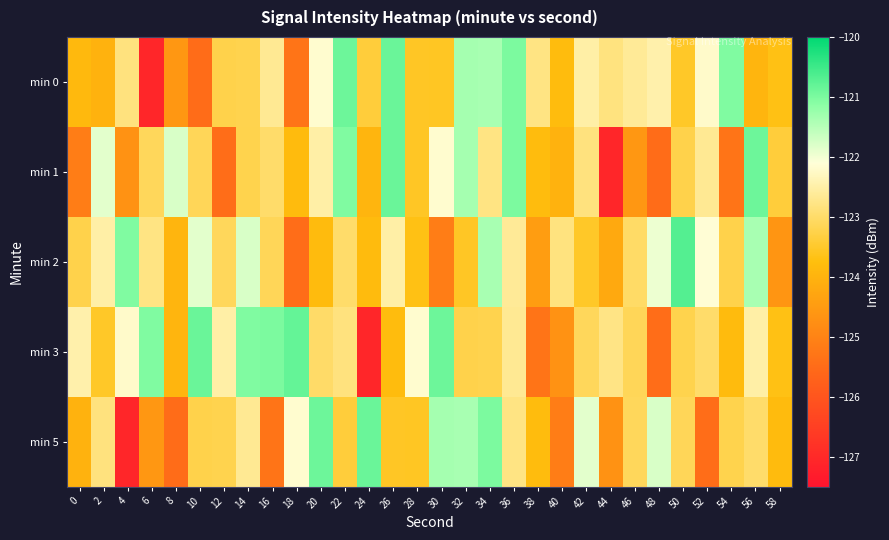

Reading left to right, extract all data points from this chart.

min 0: 0=-123.9	2=-124.0	4=-122.8	6=-127.1	8=-124.6	10=-125.5	12=-123.2	14=-123.2	16=-122.7	18=-125.3	20=-122.2	22=-120.9	24=-123.4	26=-120.9	28=-123.6	30=-123.6	32=-121.3	34=-121.4	36=-121.0	38=-122.8	40=-123.8	42=-122.5	44=-122.8	46=-122.6	48=-122.5	50=-123.5	52=-122.2	54=-121.0	56=-124.0	58=-123.7
min 1: 0=-125.1	2=-121.9	4=-124.7	6=-123.1	8=-121.8	10=-123.1	12=-125.5	14=-123.2	16=-123.0	18=-123.8	20=-122.5	22=-121.0	24=-124.0	26=-120.9	28=-123.6	30=-122.2	32=-121.3	34=-122.8	36=-121.0	38=-123.8	40=-124.0	42=-122.8	44=-127.1	46=-124.6	48=-125.5	50=-123.2	52=-122.7	54=-125.3	56=-120.9	58=-123.4
min 2: 0=-123.2	2=-122.5	4=-121.0	6=-122.8	8=-124.0	10=-121.9	12=-123.1	14=-121.8	16=-123.1	18=-125.5	20=-123.8	22=-123.0	24=-123.8	26=-122.5	28=-123.7	30=-125.1	32=-123.6	34=-121.4	36=-122.6	38=-124.5	40=-122.8	42=-123.5	44=-124.2	46=-123.0	48=-122.0	50=-120.7	52=-122.1	54=-123.3	56=-121.4	58=-124.6
min 3: 0=-122.5	2=-123.5	4=-122.2	6=-121.0	8=-124.0	10=-120.9	12=-122.5	14=-121.0	16=-121.0	18=-120.8	20=-123.0	22=-122.8	24=-127.1	26=-123.8	28=-122.2	30=-120.9	32=-123.2	34=-123.2	36=-122.7	38=-125.3	40=-124.7	42=-123.1	44=-122.8	46=-123.1	48=-125.5	50=-123.2	52=-123.0	54=-123.8	56=-122.5	58=-123.7
min 5: 0=-124.0	2=-122.8	4=-127.1	6=-124.6	8=-125.5	10=-123.2	12=-123.2	14=-122.7	16=-125.3	18=-122.2	20=-120.9	22=-123.4	24=-120.9	26=-123.6	28=-123.6	30=-121.3	32=-121.4	34=-121.0	36=-122.8	38=-123.8	40=-125.1	42=-121.9	44=-124.7	46=-123.1	48=-121.8	50=-123.1	52=-125.5	54=-123.2	56=-123.0	58=-123.8